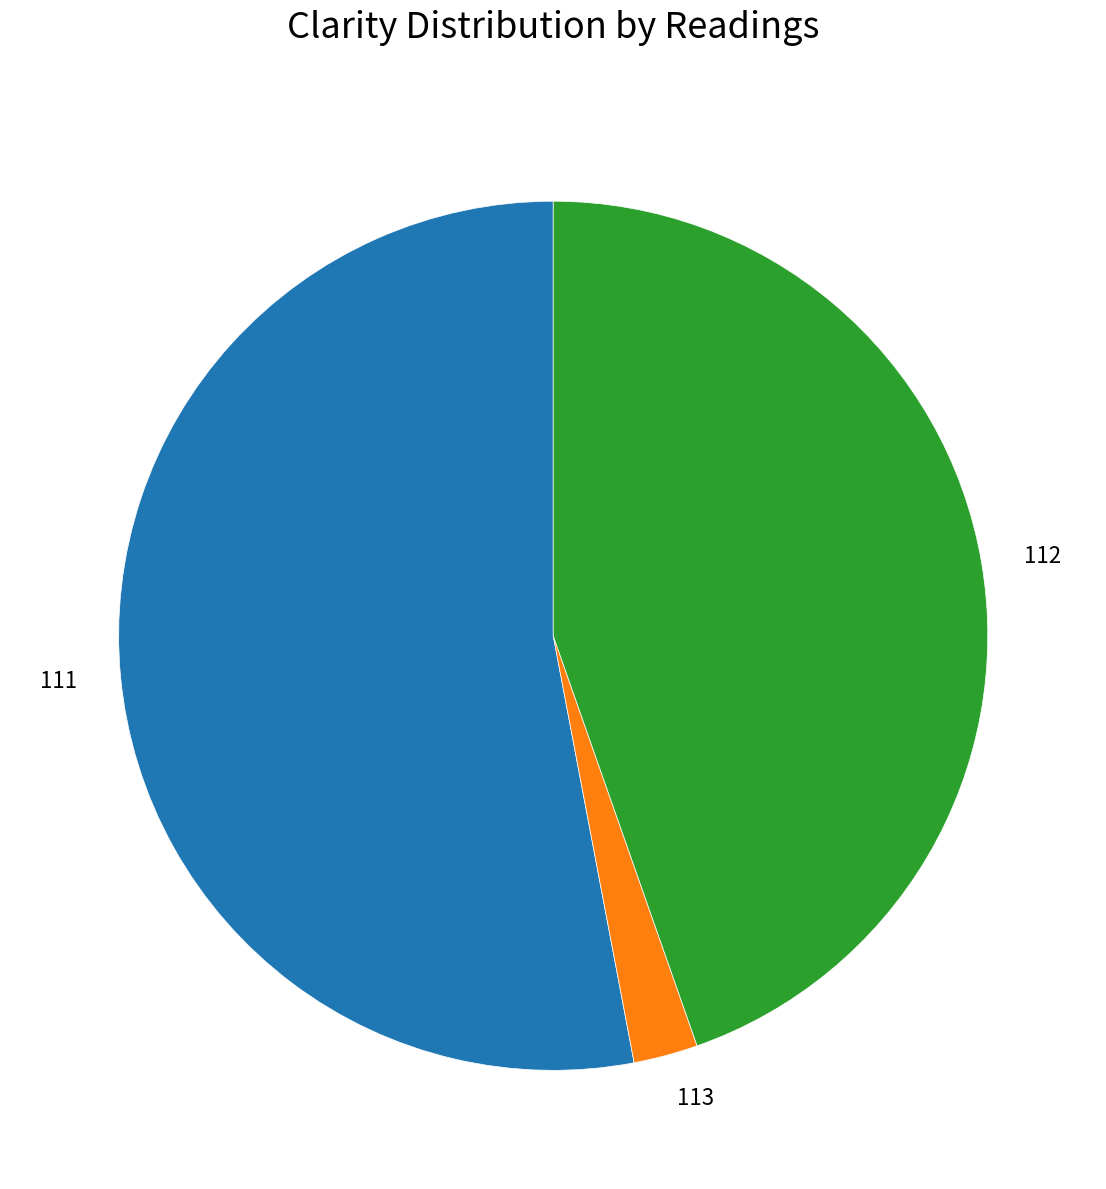

How many segments does this pie chart have?

3